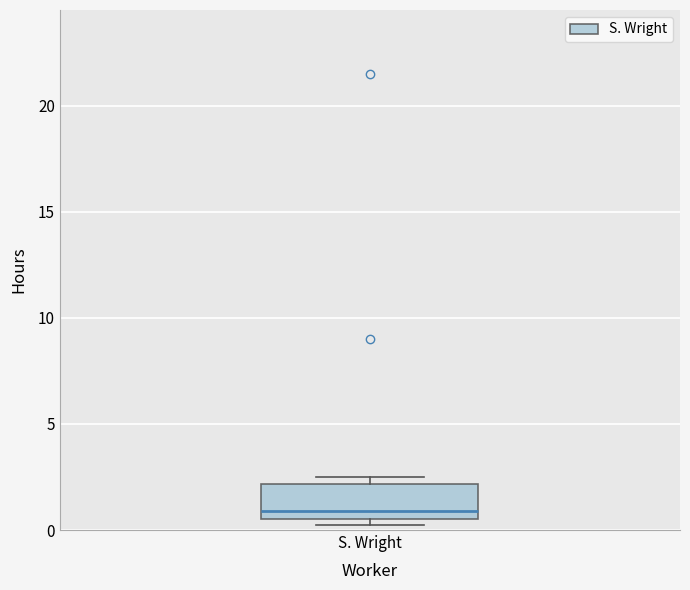

Transcribe this box plot: give where the median line is, the range the box spans, and where the two whiskers end, as read against the y-axis. The values are not printed on the chart, so give them approximately, as read against the axis.

median 1.0, box 0.5 to 2.0, whiskers 0.5 (just below the box's lower edge) to 2.5